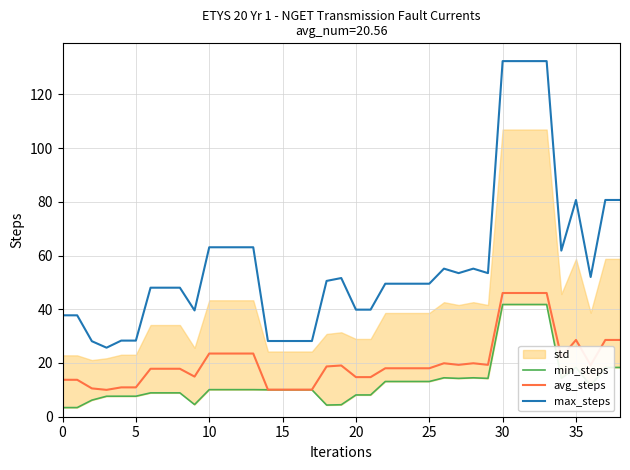

Is it true that max_steps equals 205.8 at 30?

False